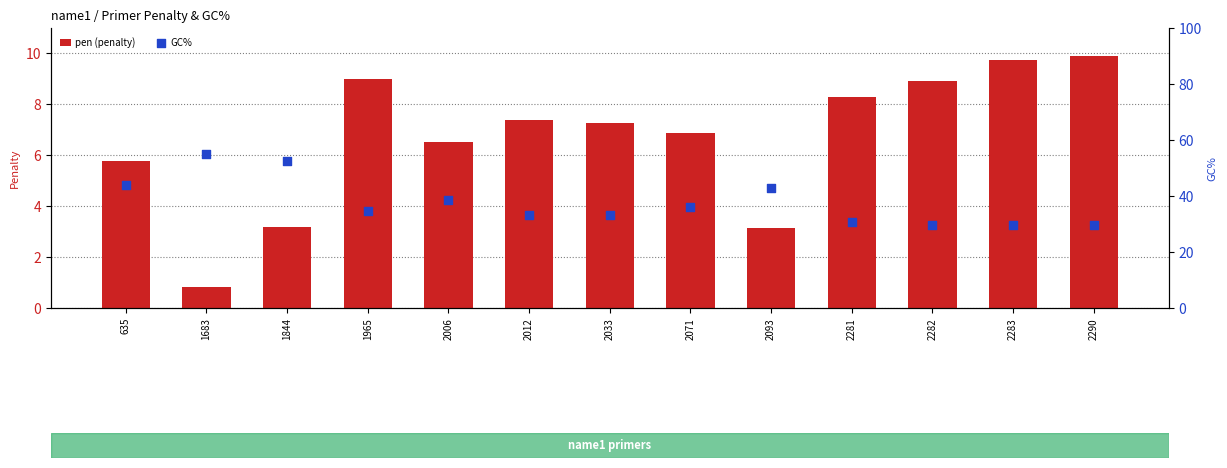

Which series contains the highest Y value?

GC%